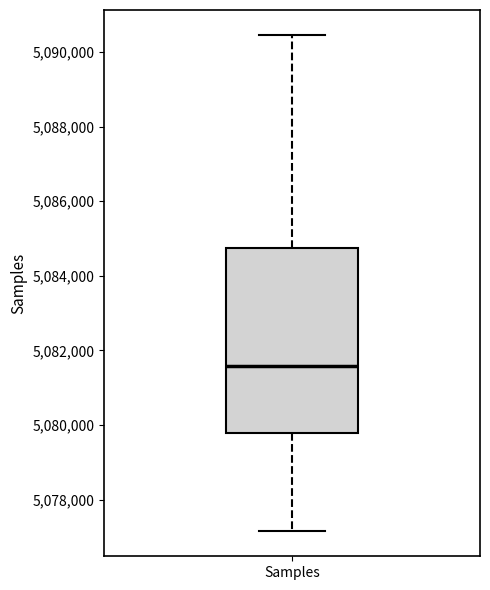

Read this box plot against the y-axis: the position of the median line, the range covered by the box, and the ends of both whiskers. The values are not printed on the chart, so give them approximately, as read against the axis.

median 5081600, box 5079800 to 5084800, whiskers 5077200 to 5090400